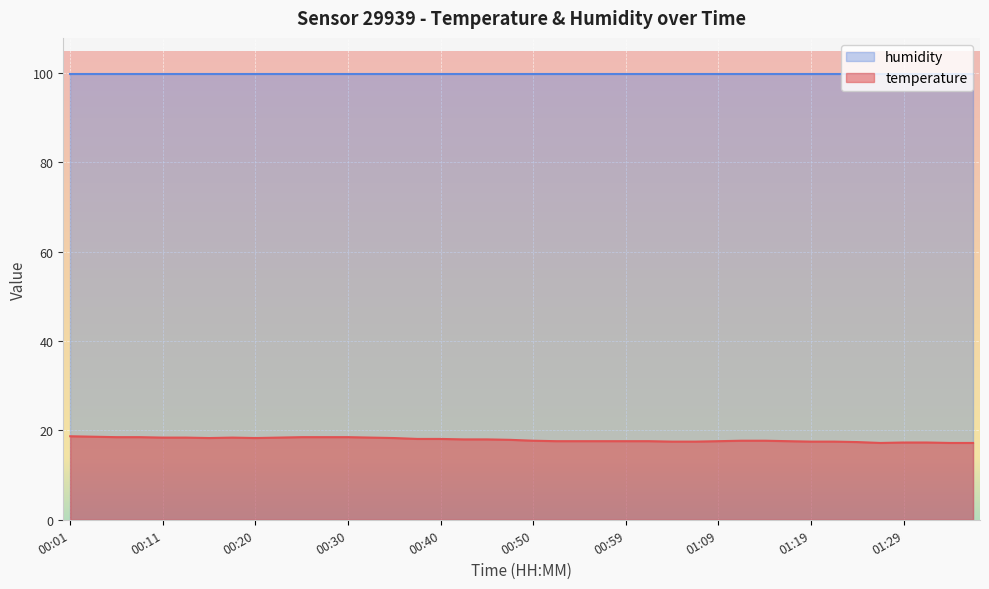

Is it true that the value at 01:29 is 30.7?

False